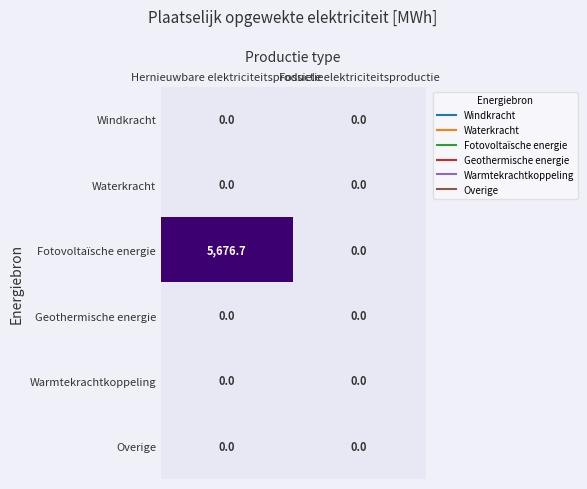

The Geothermische energie series shows 0.0 at Fossiele elektriciteitsproductie. True or false?

True